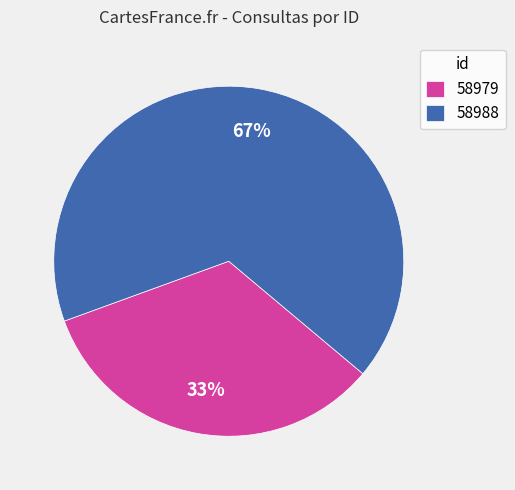

The 58988 slice represents 53% of the pie. True or false?

False